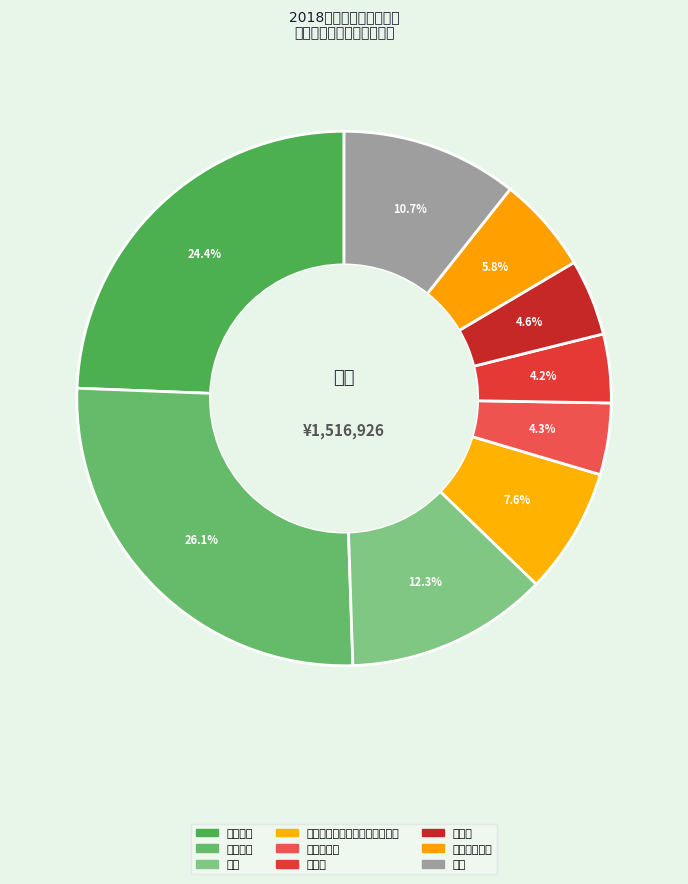

Count the number of slices in the pie.

9